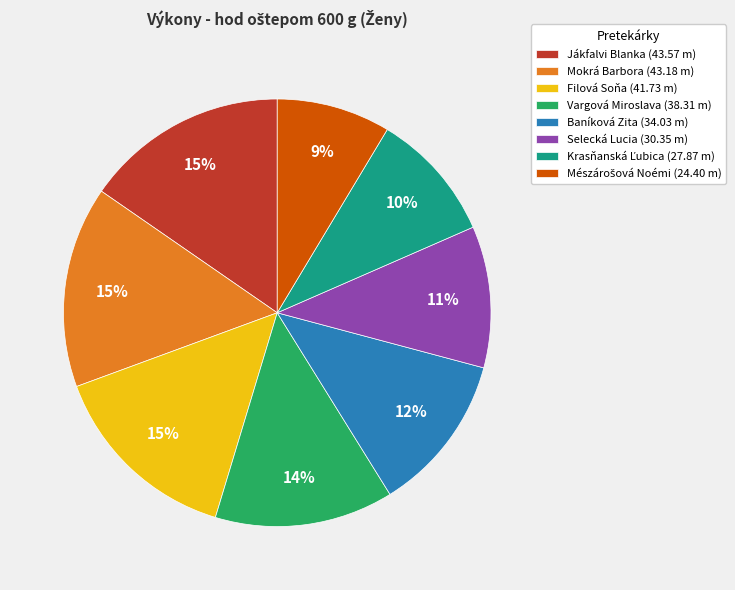

To the nearest percent, what percentage of the pie is Jákfalvi Blanka?

15%